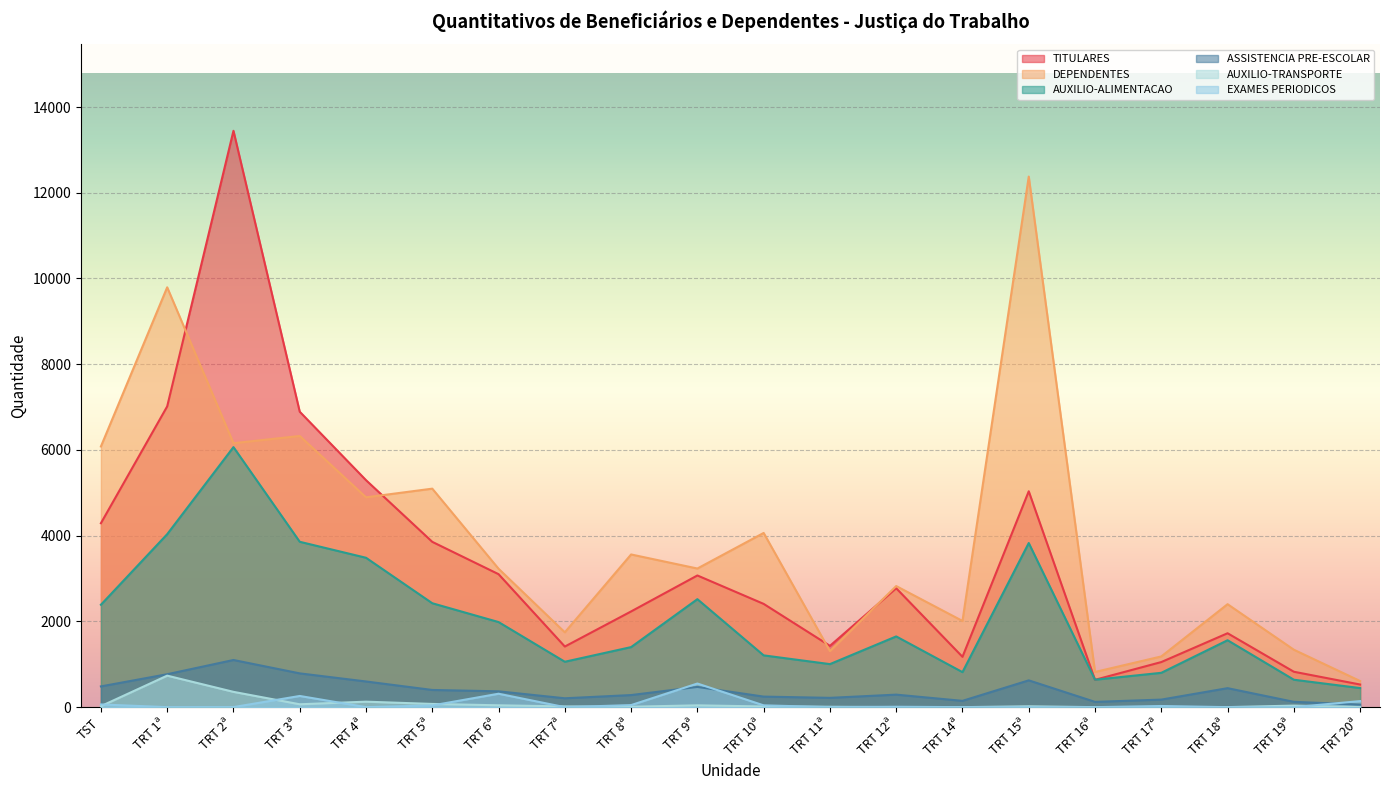

Reading left to right, what are all the values shown in this chart?

TITULARES: 4291	7016	13445	6892	5295	3856	3102	1414	2233	3072	2409	1430	2774	1174	5036	638	1052	1724	826	528
DEPENDENTES: 6081	9794	6158	6326	4895	5097	3229	1746	3562	3234	4064	1309	2825	2011	12377	821	1183	2402	1340	609
AUXILIO-ALIMENTACAO: 2389	4035	6066	3858	3485	2424	1985	1059	1401	2519	1208	1004	1650	817	3829	640	801	1561	640	445
ASSISTENCIA PRE-ESCOLAR: 484	768	1100	788	599	401	369	207	282	472	246	217	292	147	625	123	176	443	124	59
AUXILIO-TRANSPORTE: 23	735	357	67	128	75	43	17	10	42	16	9	1	0	20	0	0	1	36	0
EXAMES PERIODICOS: 63	0	1	261	0	40	313	0	48	551	42	0	9	0	0	0	27	0	0	141